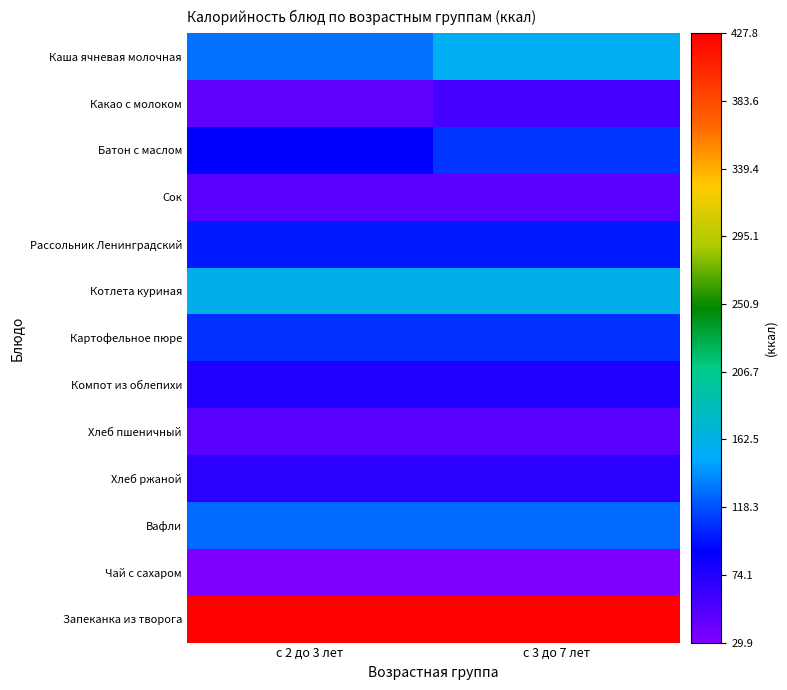

Which series has the widest spread of values?

Каша ячневая молочная